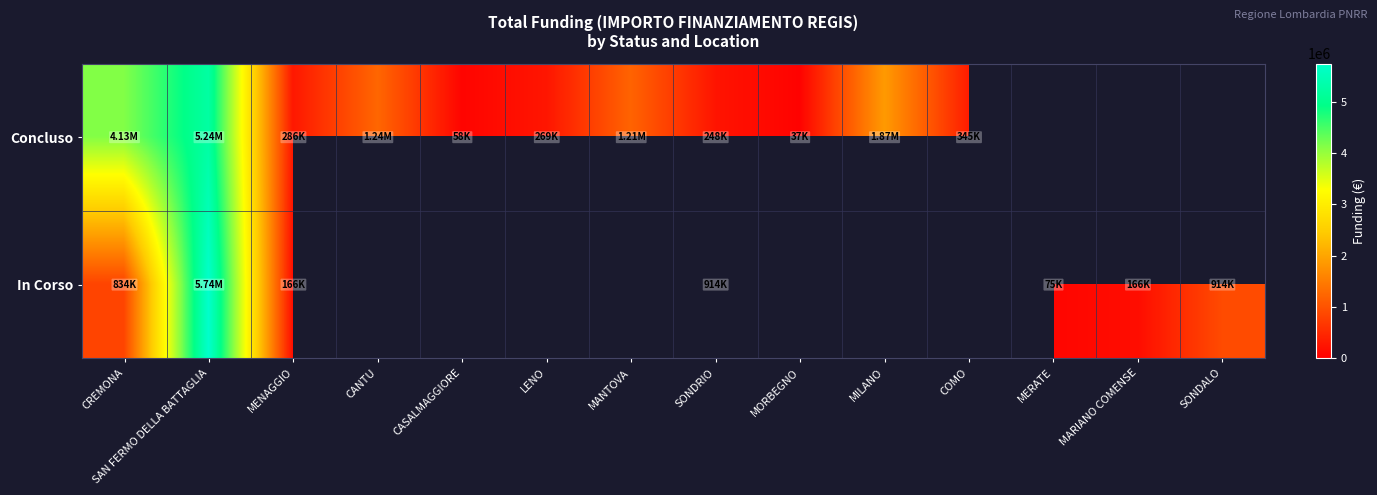

At which category is the sum across all series the highest?

SAN FERMO DELLA BATTAGLIA